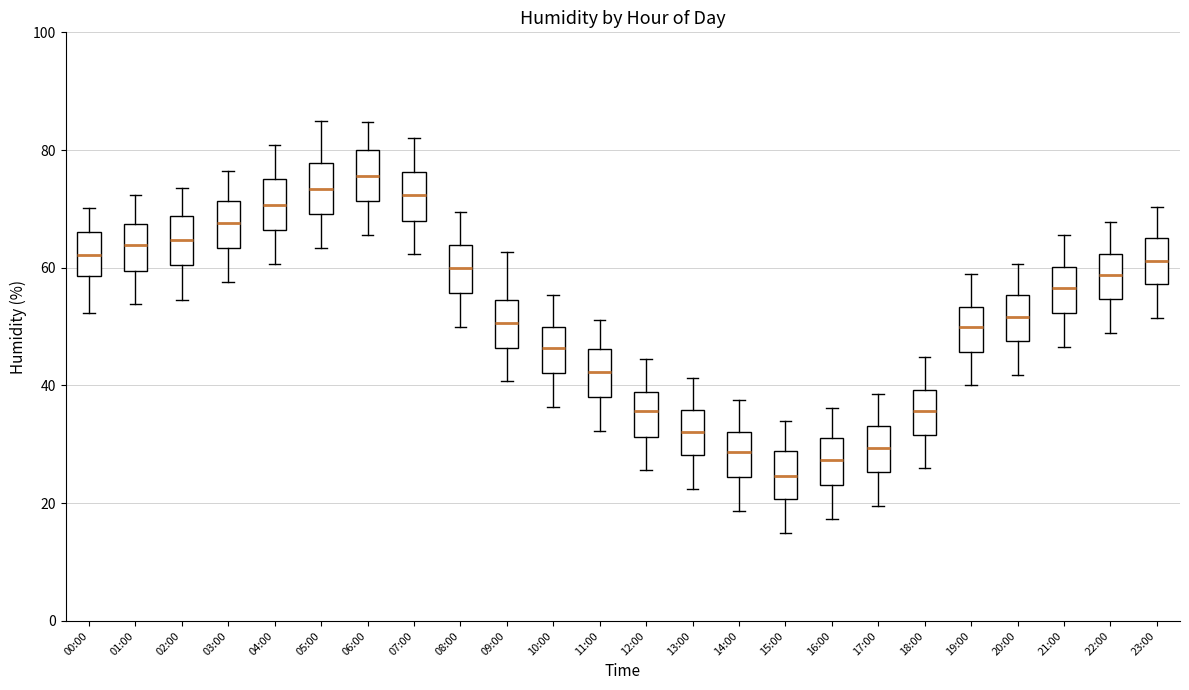

Which box has the highest median line?

06:00